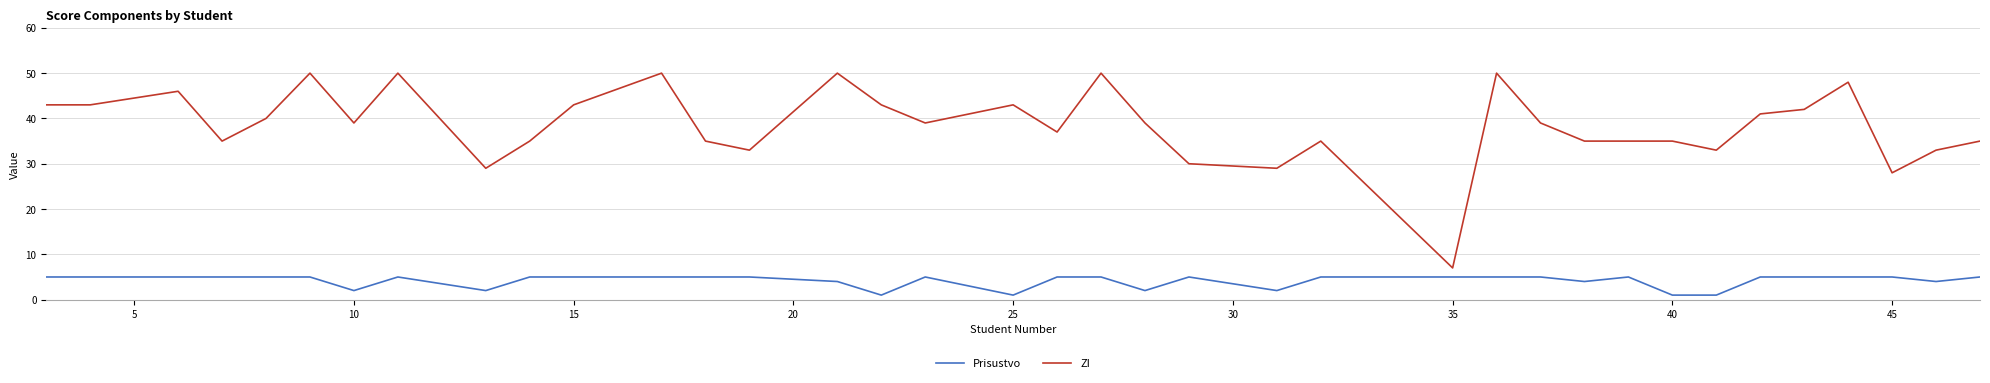

How many lines are shown in the chart?

2